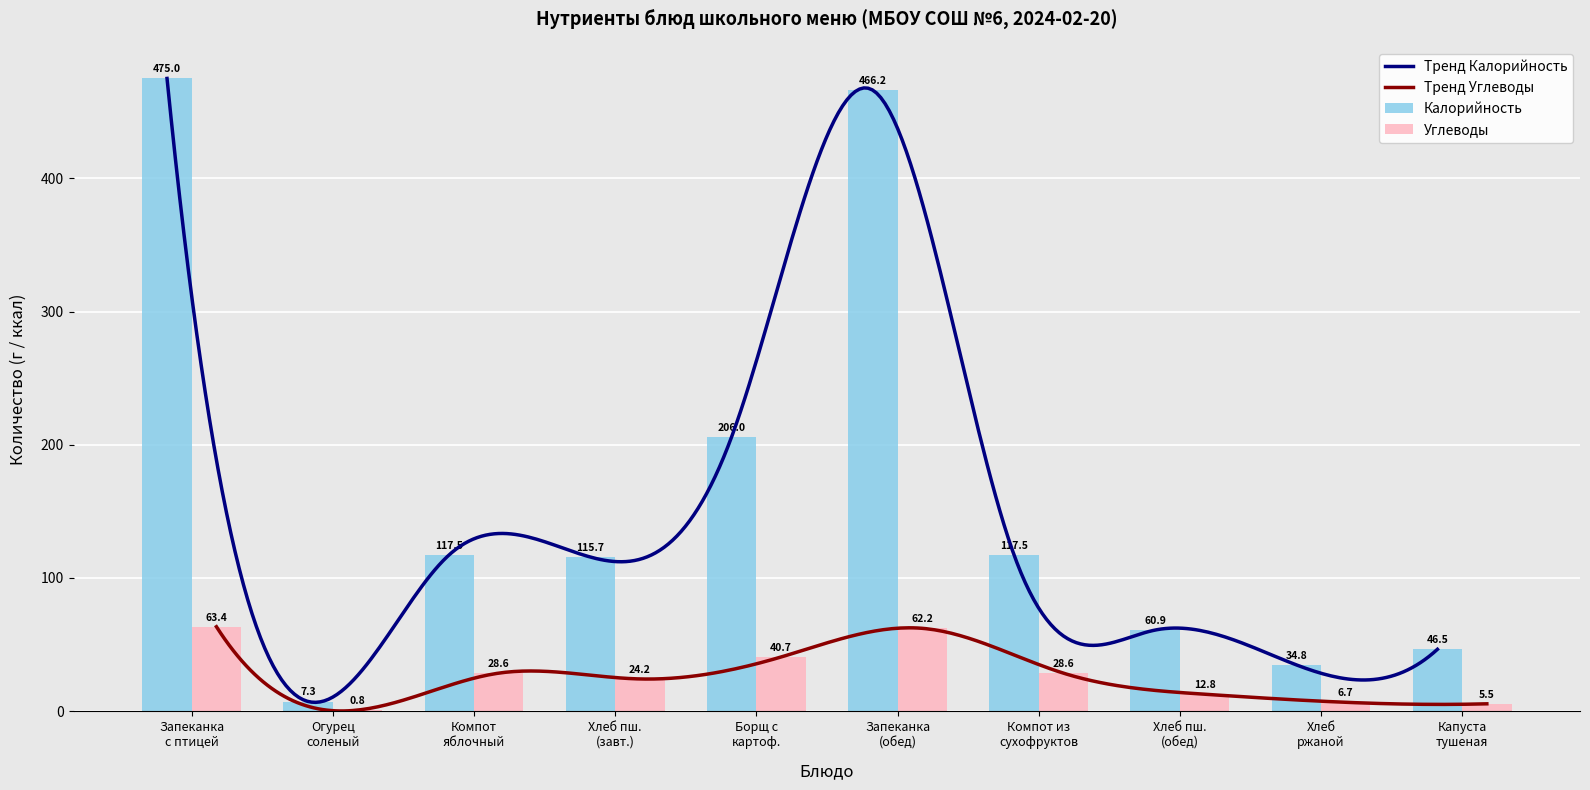

Rank the series at Запеканка с птицей from highest to lowest value.

Калорийность, Углеводы